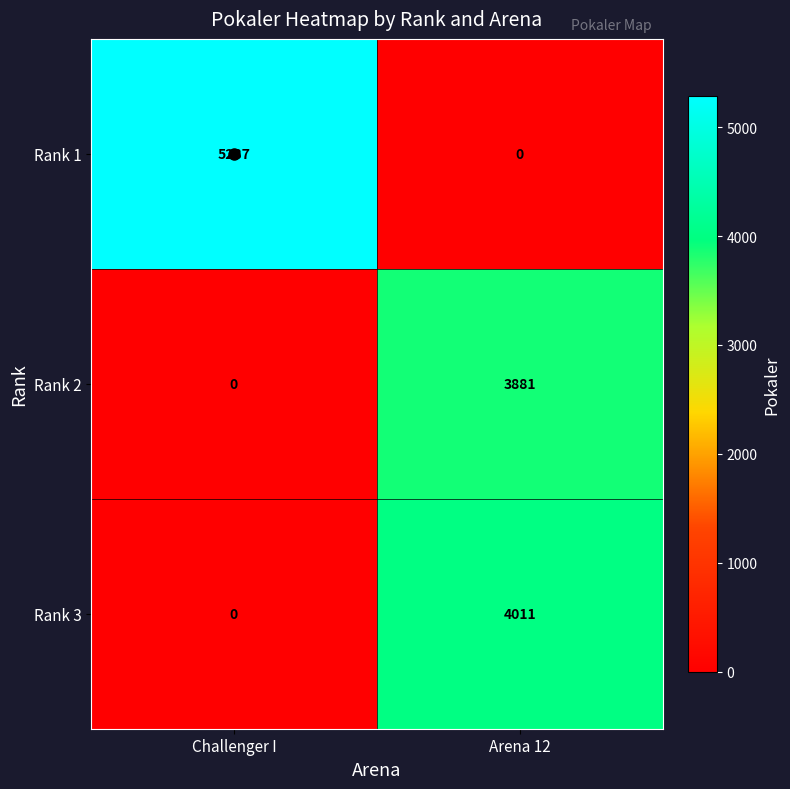

What is the maximum value for Rank 2?

3881